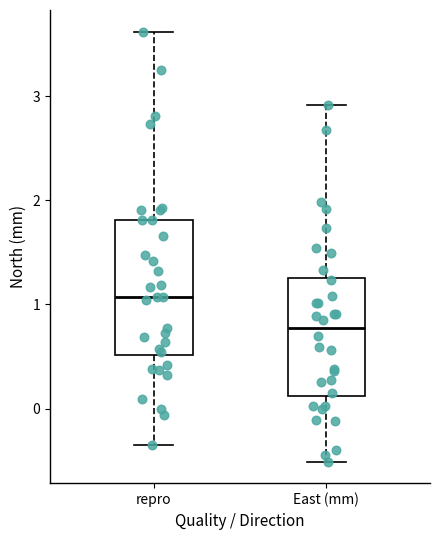

Reading left to right, transcribe this box plot: for each box, give where its median line is, the range the box spans, and where its two whiskers end, as read against the y-axis. The values are not printed on the chart, so give them approximately, as read against the axis.

repro: median 1.1, box 0.5 to 1.8, whiskers -0.3 to 3.6
East (mm): median 0.8, box 0.1 to 1.3, whiskers -0.5 to 2.9